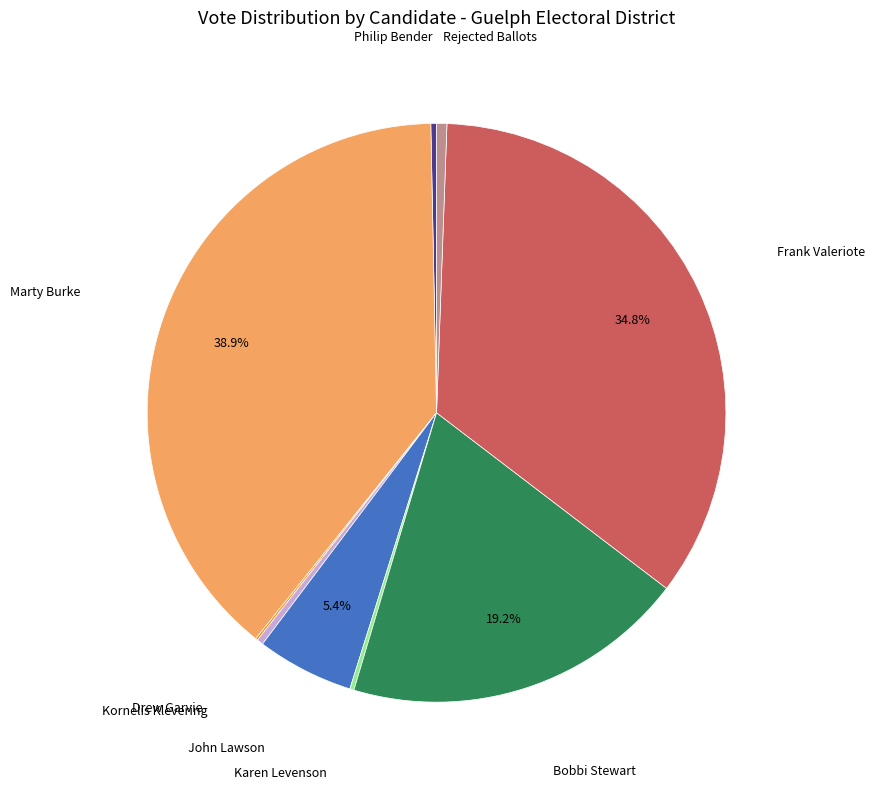

Does any single category account for the majority?

No